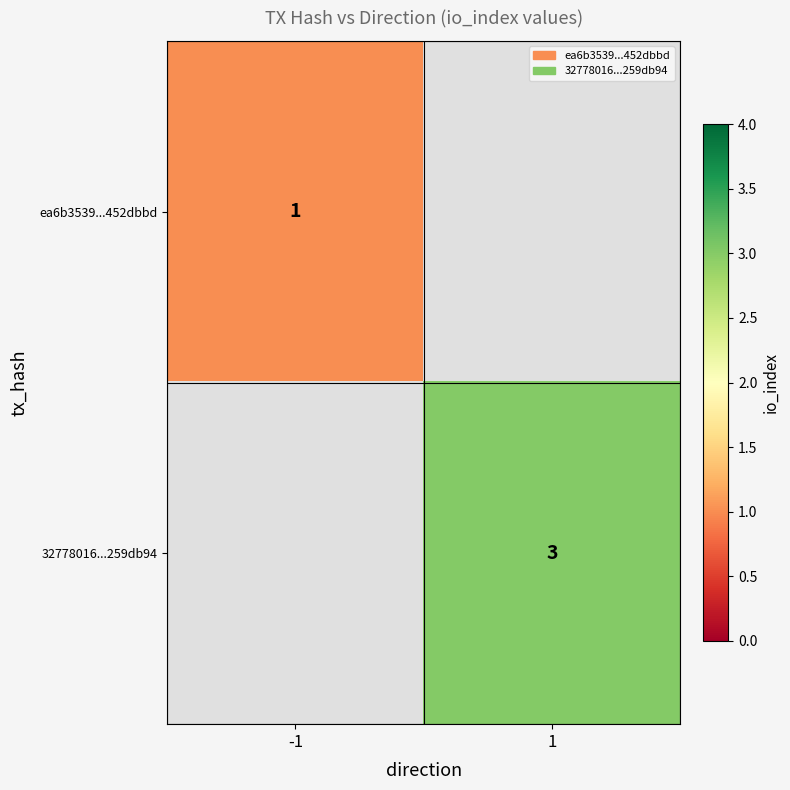

True or false: ea6b3539...452dbbd has a value of 0 at -1.

False